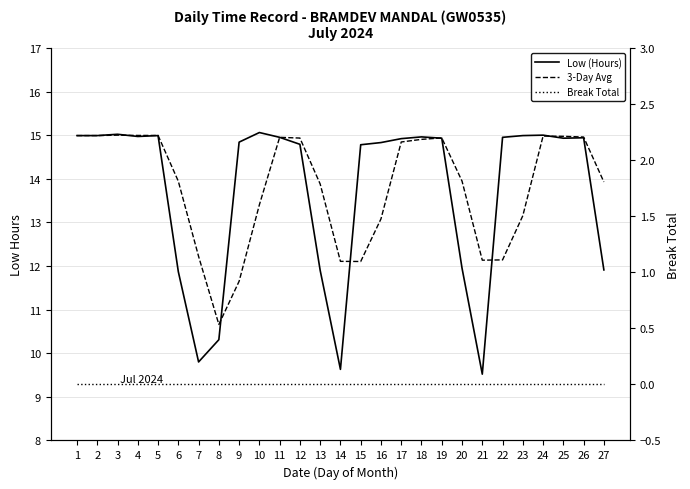

What is the difference between the second highest and minimum values in the 3-Day Avg series?

4.3